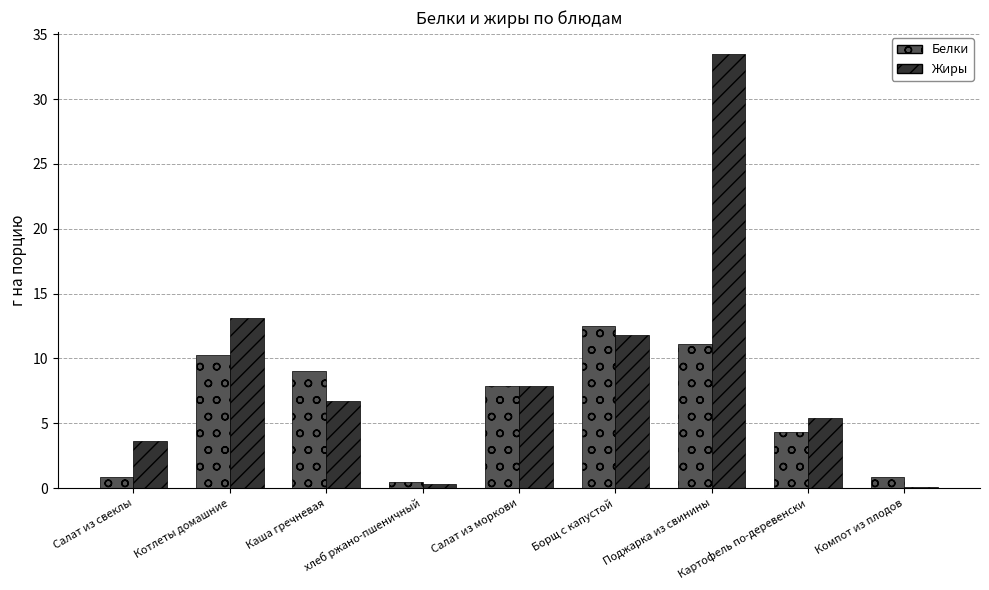

Where is Жиры nearest to the value 16?

Котлеты домашние